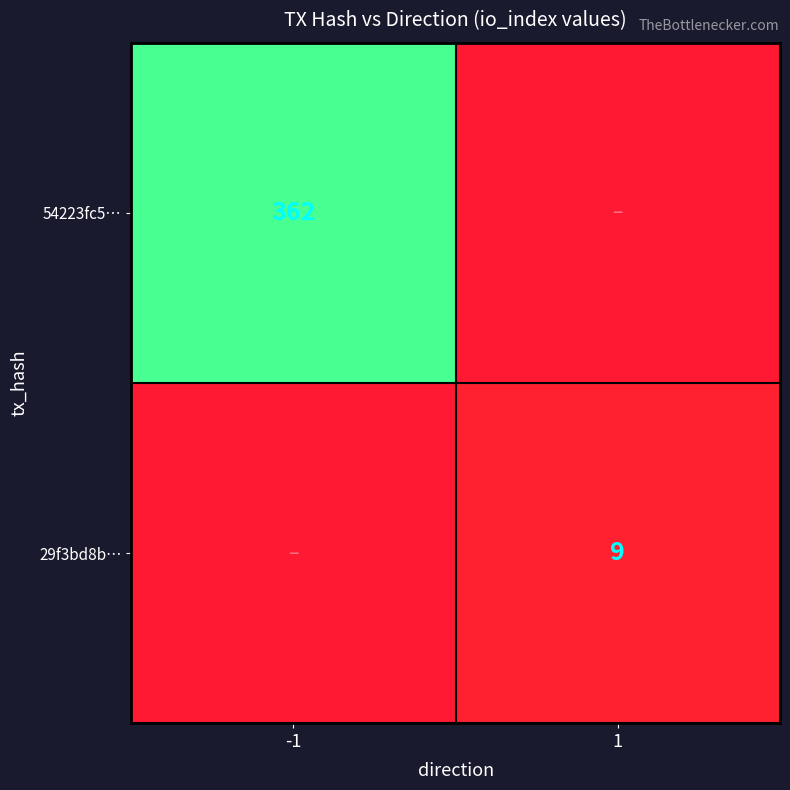

Is it true that 29f3bd8b… equals 9 at 1?

True